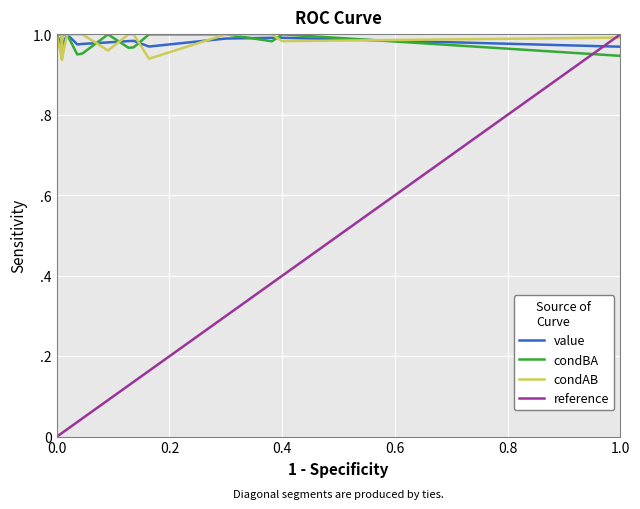

What is the highest value of the reference series?

1.0